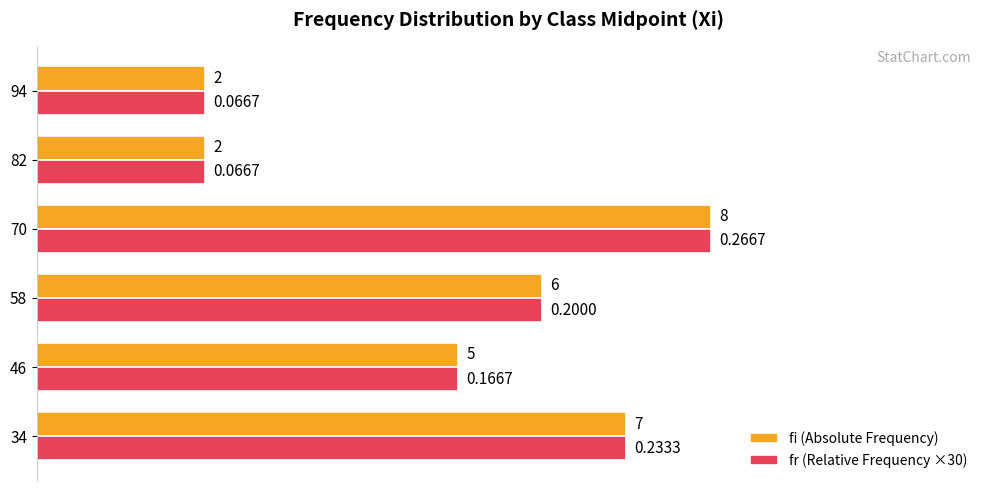

At how many categories does at least one series exceed 3?

4